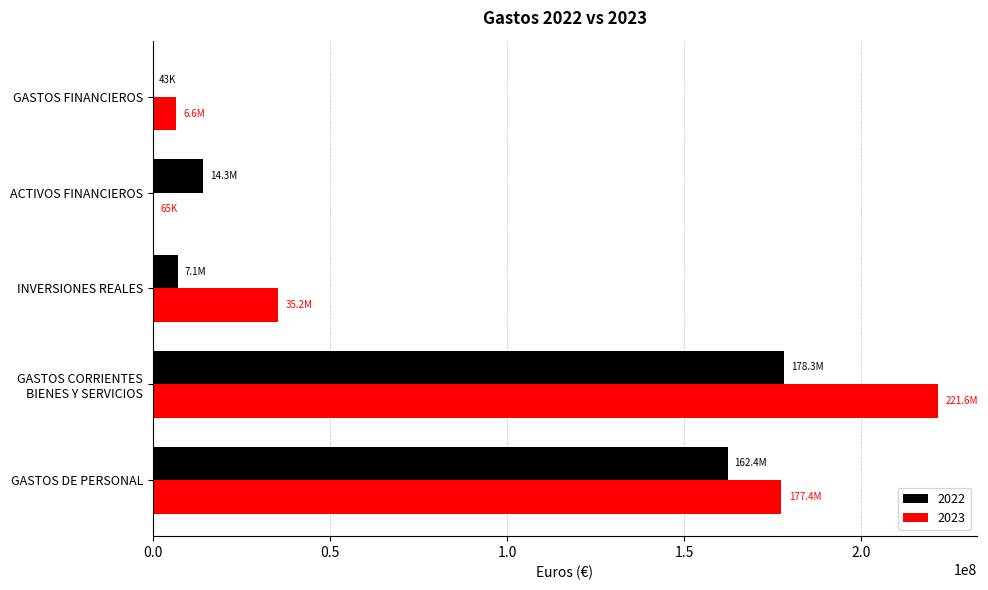

What is the total value across all series at INVERSIONES REALES?

42357697